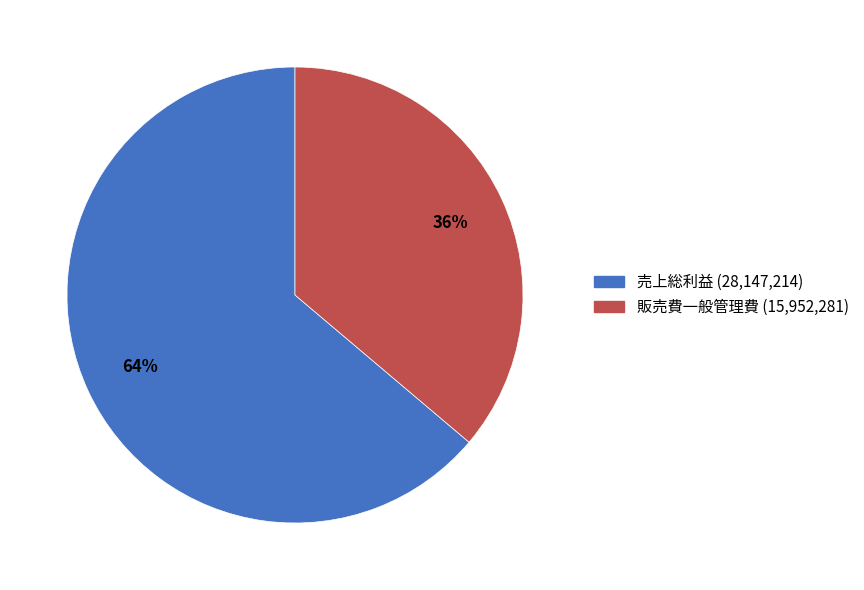

To the nearest percent, what is the difference between the largest and smallest slice percentages?

28%